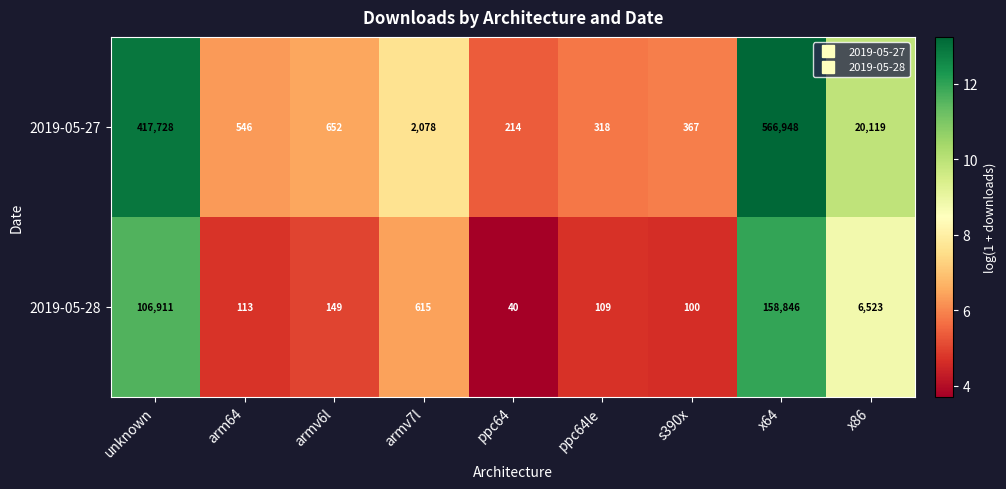

Which series changed the most between ppc64le and x86?

2019-05-27